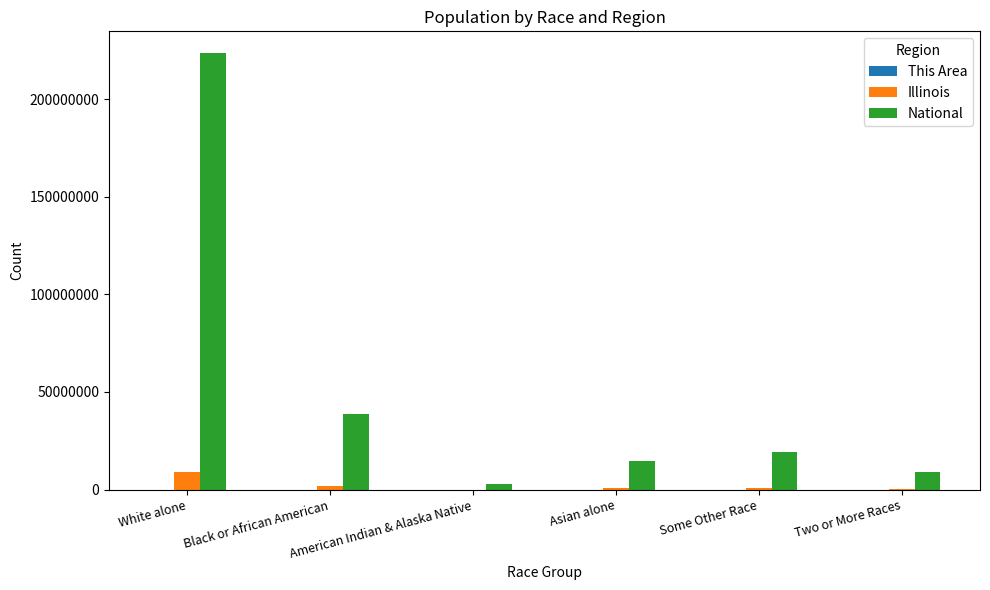

How many data points does each series have?

6